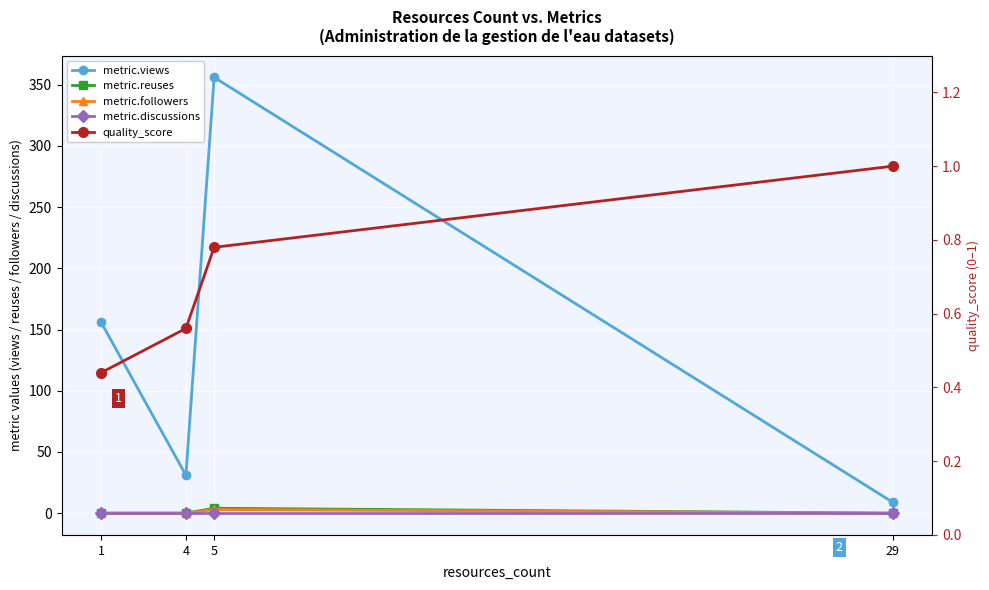

What is the spread (max minus min) of values at 5?

356.0